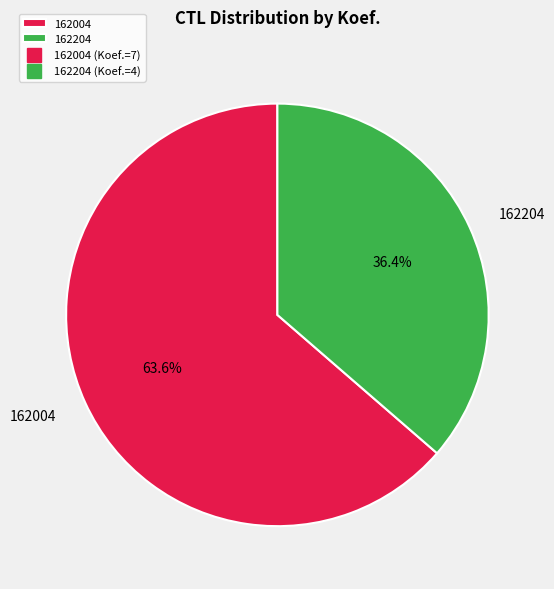

What percentage is the 162004 slice, to the nearest percent?

64%